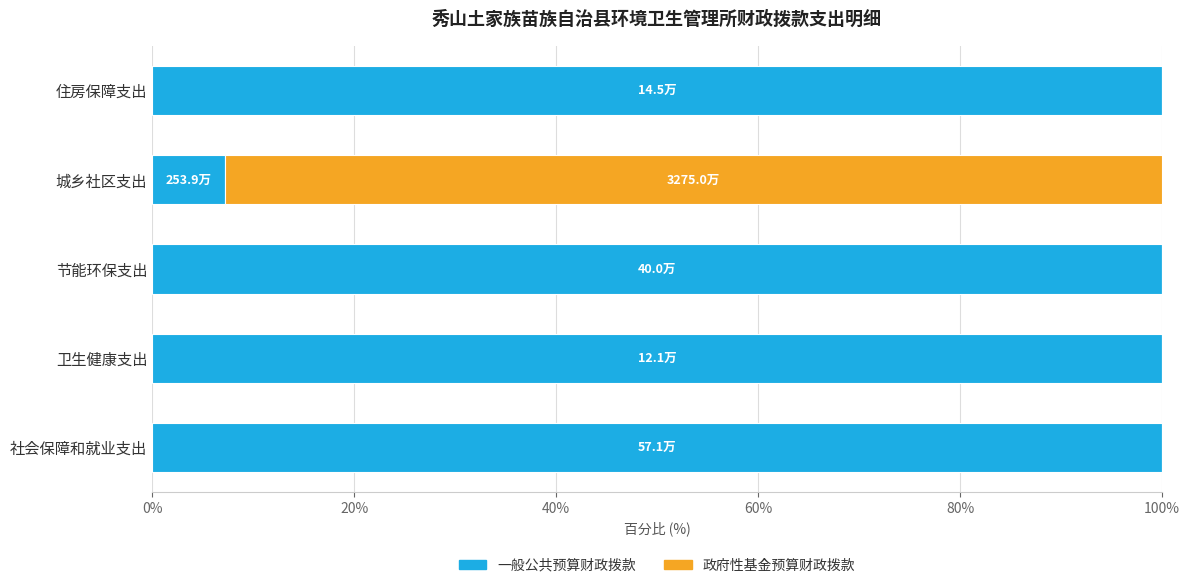

Is it true that 一般公共预算财政拨款 equals 7.2 at 城乡社区支出?

True